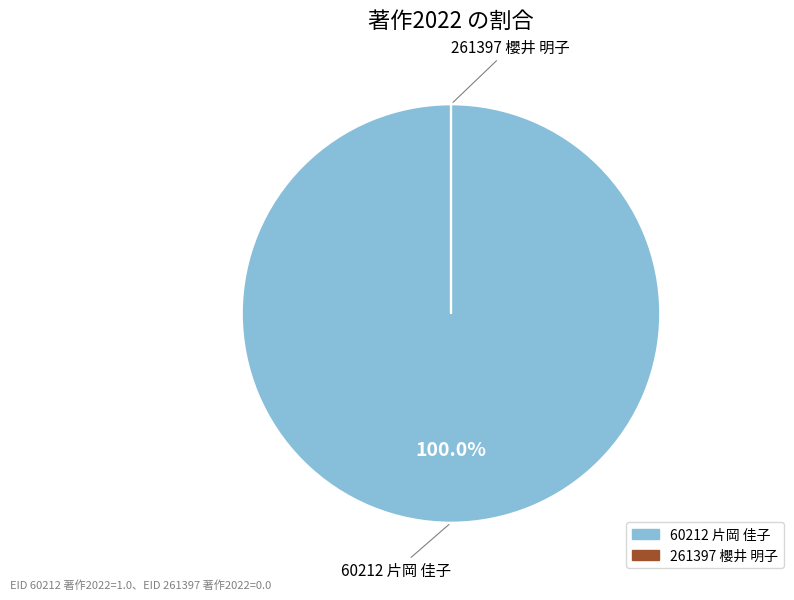

What is the majority slice?

60212 片岡 佳子